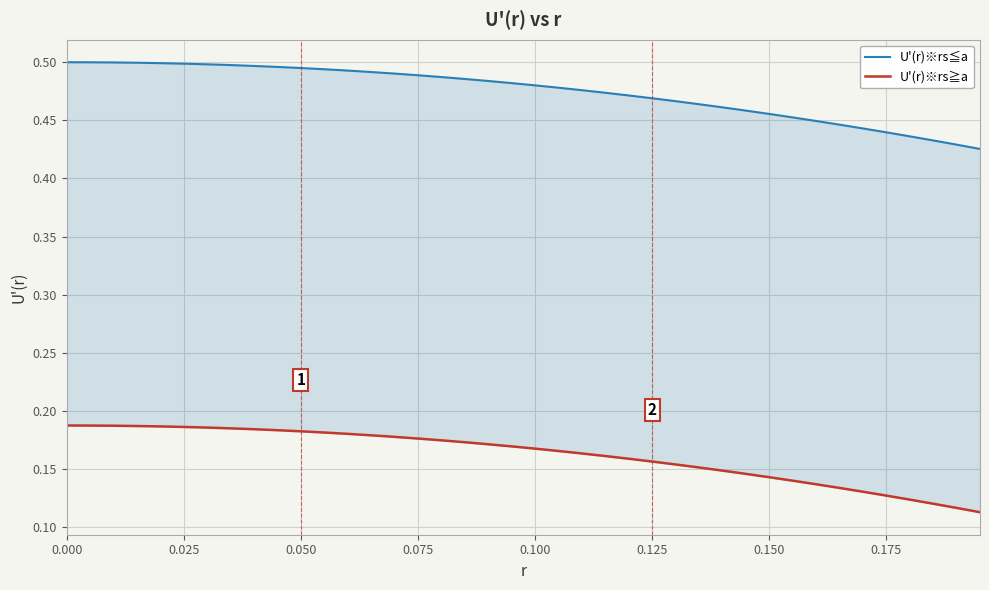

What is the sum of all U'(r)※rs≧a values?

6.5